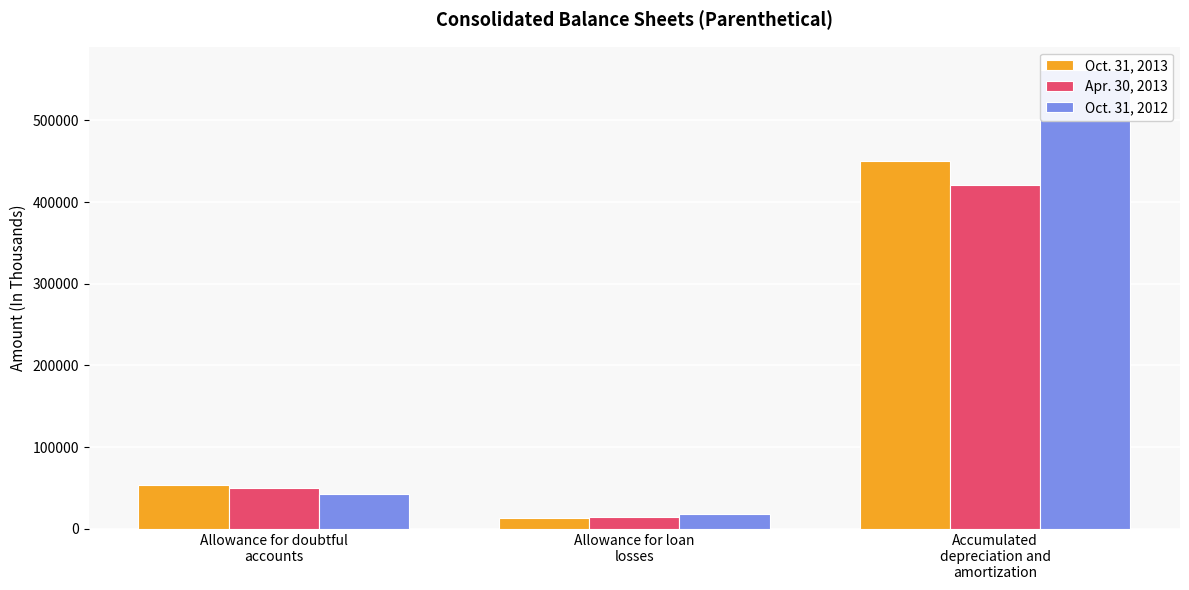

Which series has the widest spread of values?

Oct. 31, 2012